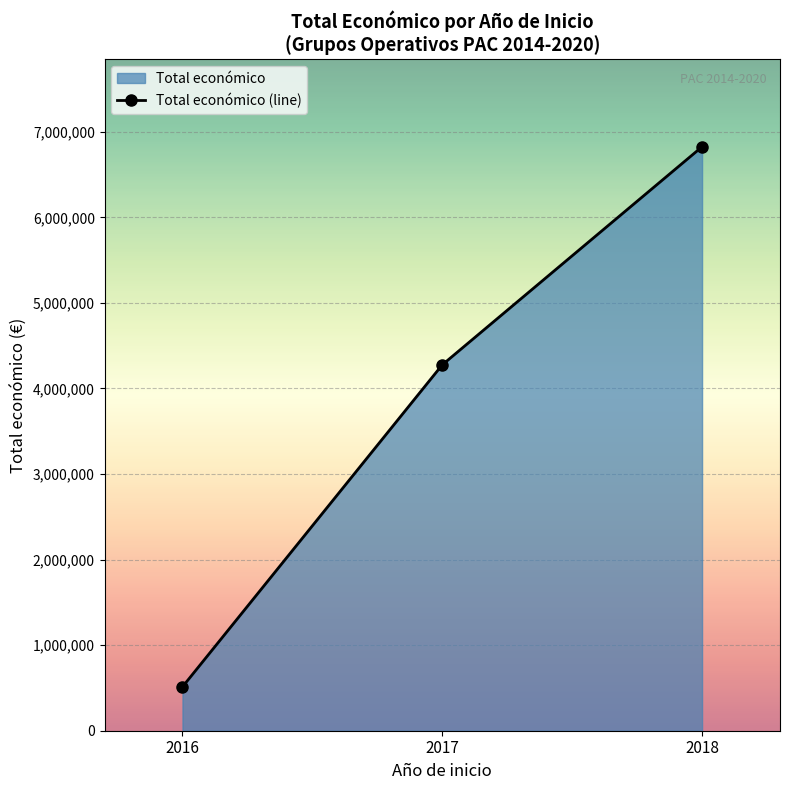

What is the value of the 1st point from the left?

513092